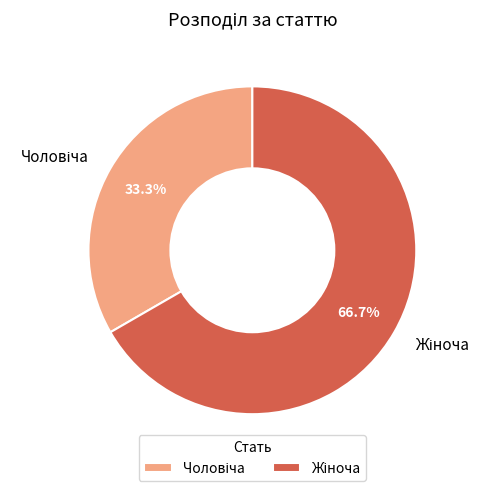

Does any single category account for the majority?

Yes